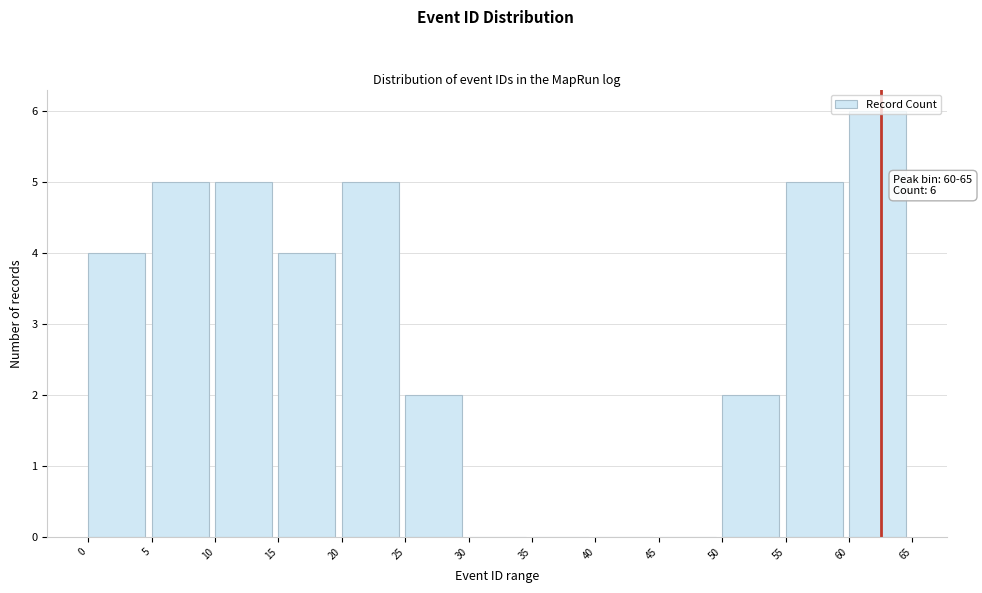

Which range on the x-axis has the tallest bar?

60 to 65